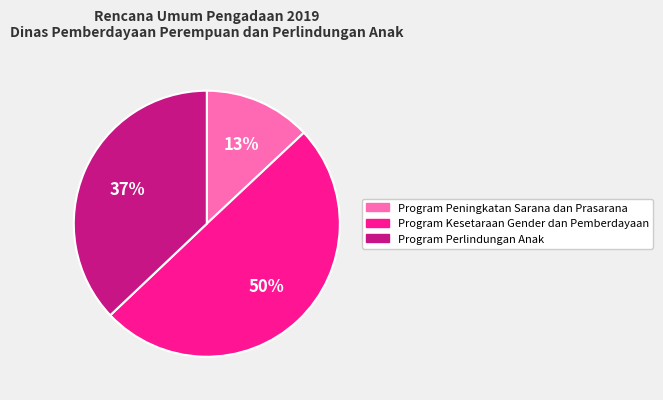

Which slice is the smallest?

Program Peningkatan Sarana dan Prasarana